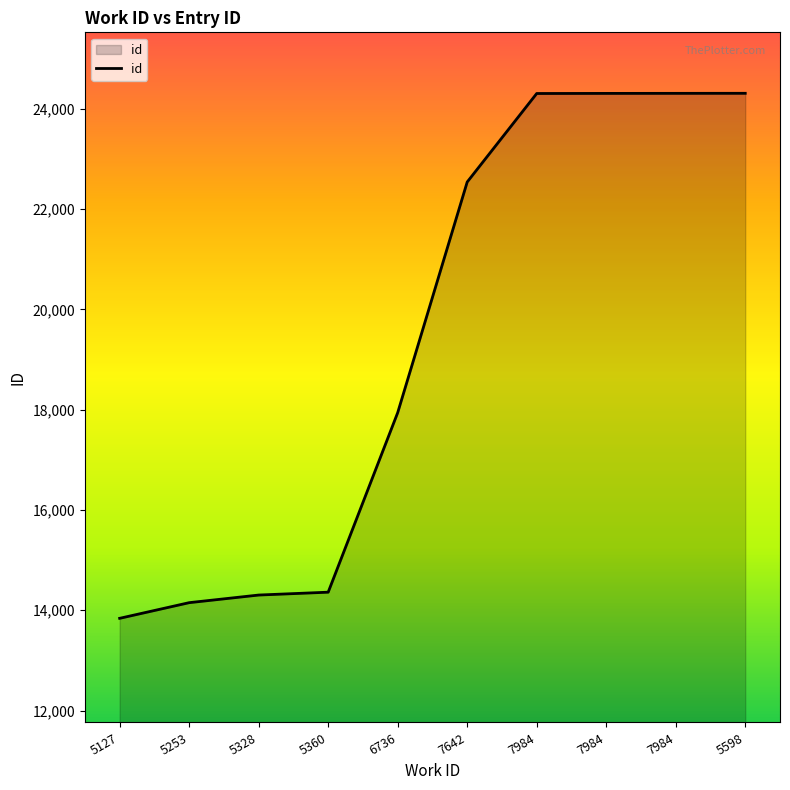

Does the chart have visible grid lines?

No